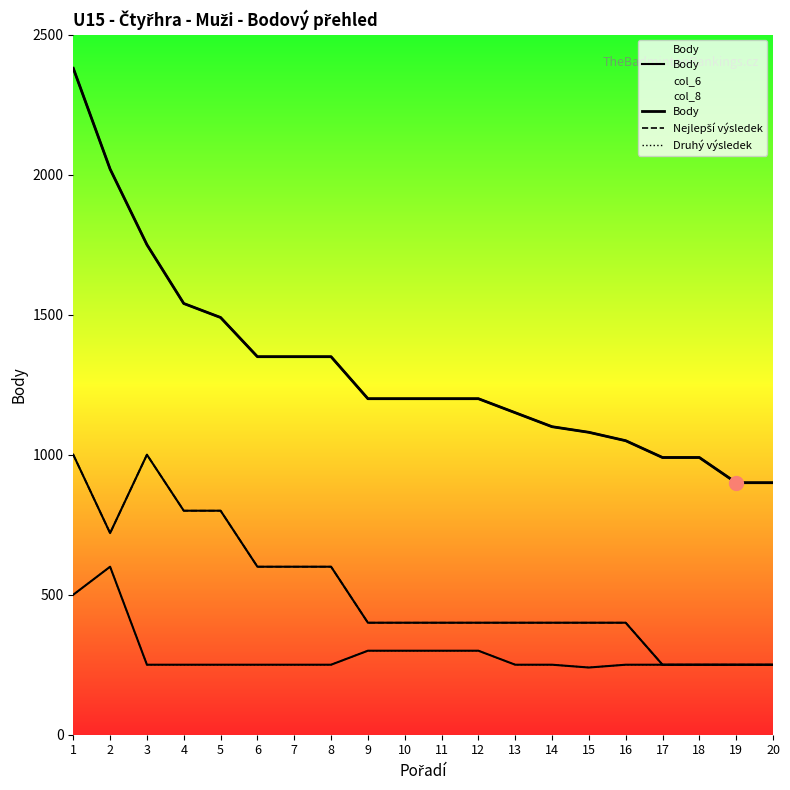

What is the difference between the maximum and minimum values in the Druhý výsledek series?

360